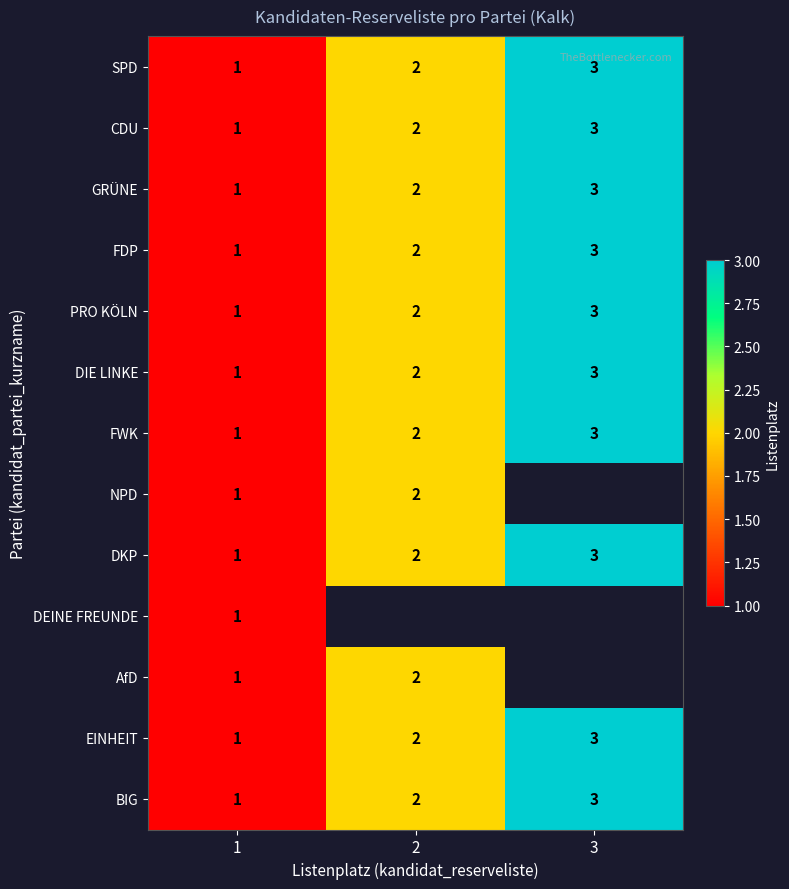

Is the value of DEINE FREUNDE at 1 greater than the value of GRÜNE at 3?

No